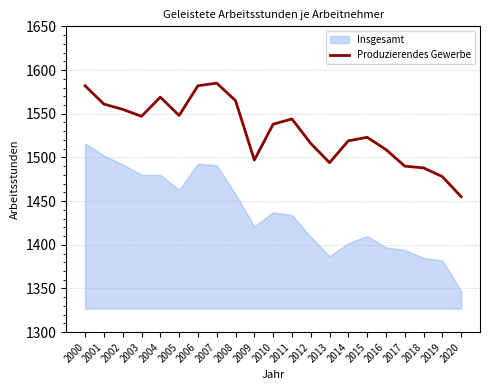

Which category has the lowest value in the Produzierendes Gewerbe series?

2020